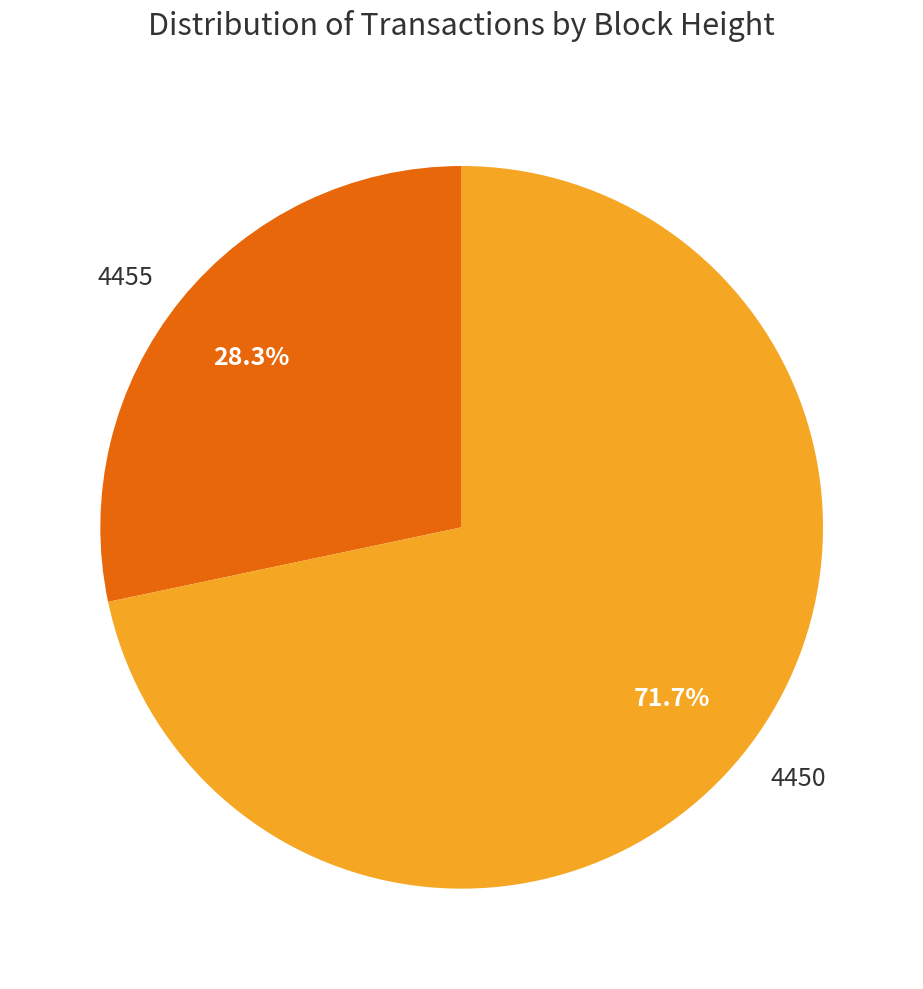

How many segments does this pie chart have?

2